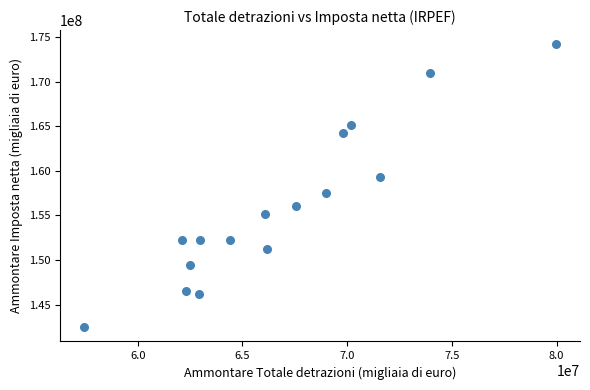

What is the range of Y values (max minus min)?

31751355.3